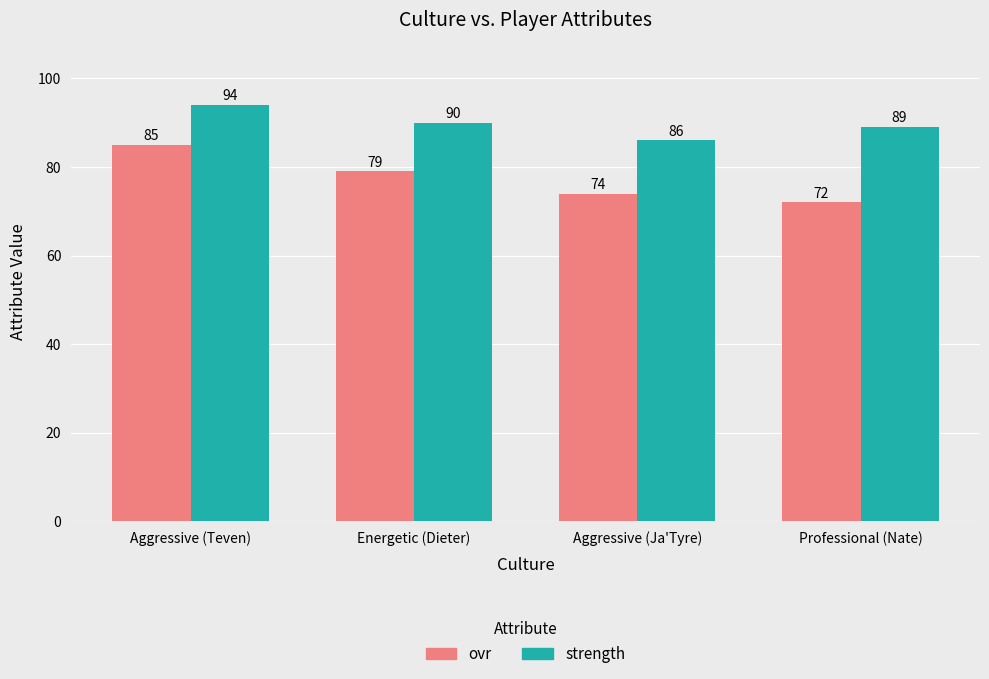

Rank the series by their maximum value, from highest to lowest.

strength, ovr